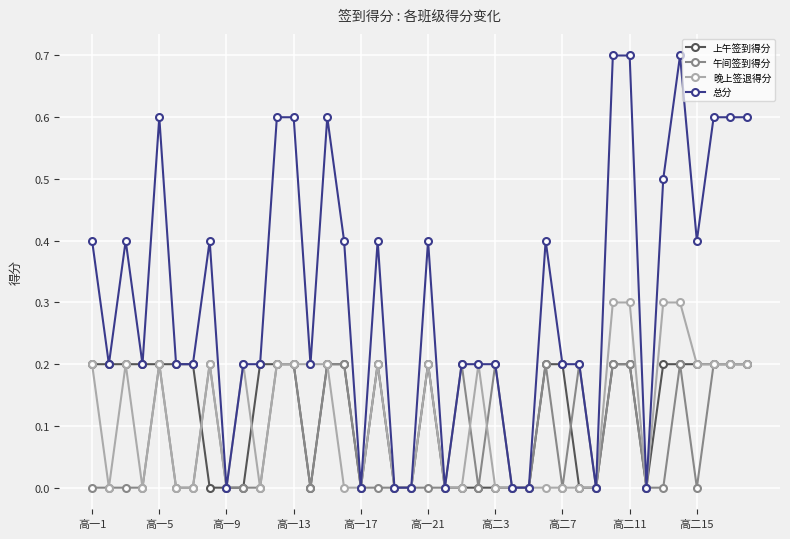

What is the maximum value shown in the chart?

0.7